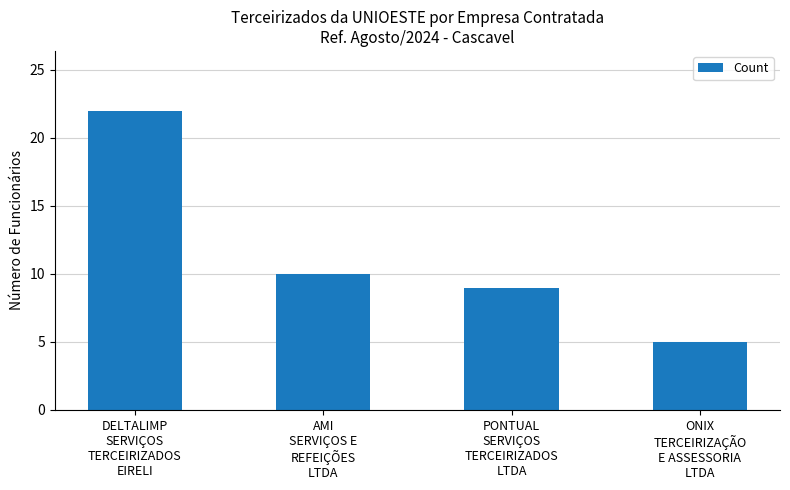

Rank the categories by value from lowest to highest.

ONIX
TERCEIRIZAÇÃO
E ASSESSORIA
LTDA, PONTUAL
SERVIÇOS
TERCEIRIZADOS
LTDA, AMI
SERVIÇOS E
REFEIÇÕES
LTDA, DELTALIMP
SERVIÇOS
TERCEIRIZADOS
EIRELI